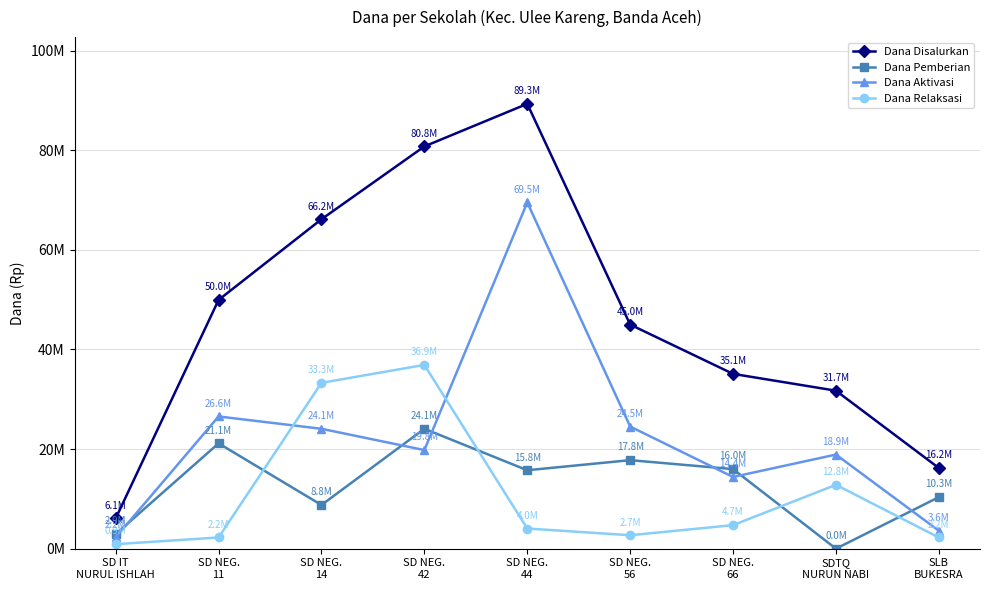

At which category is the sum across all series the highest?

SD NEG.
44